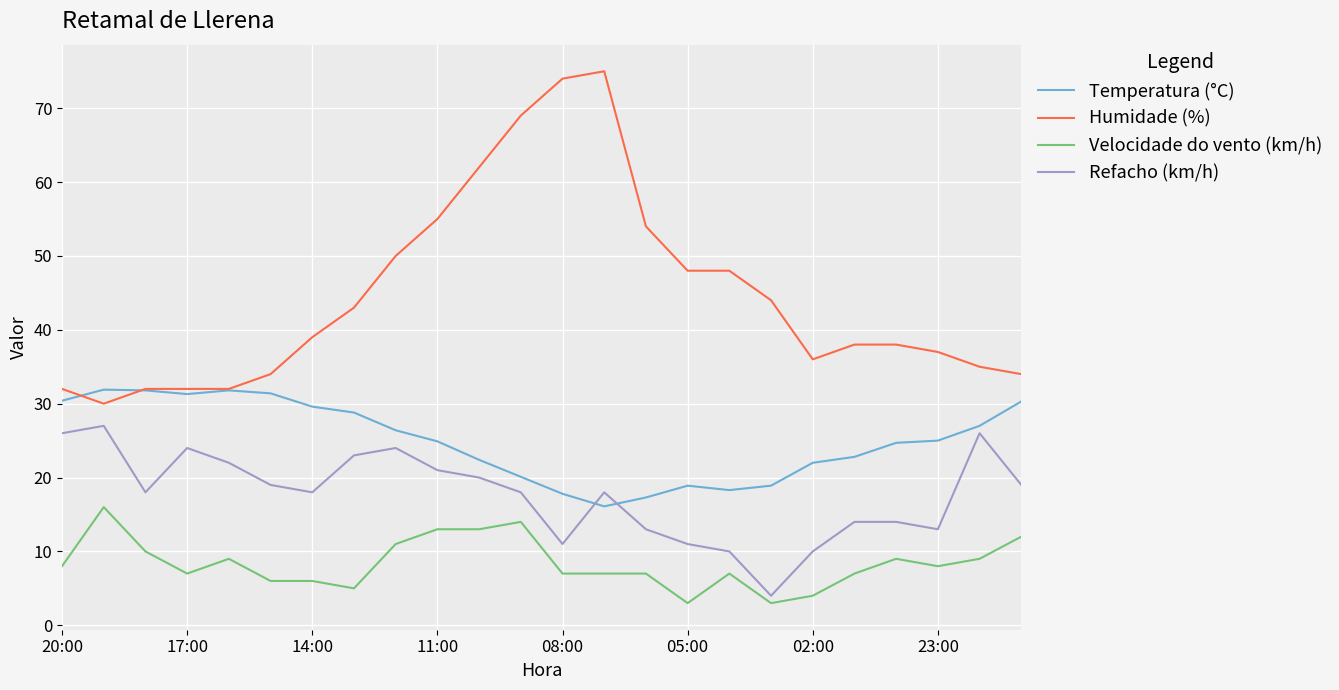

True or false: Refacho (km/h) and Humidade (%) cross at least once.

False